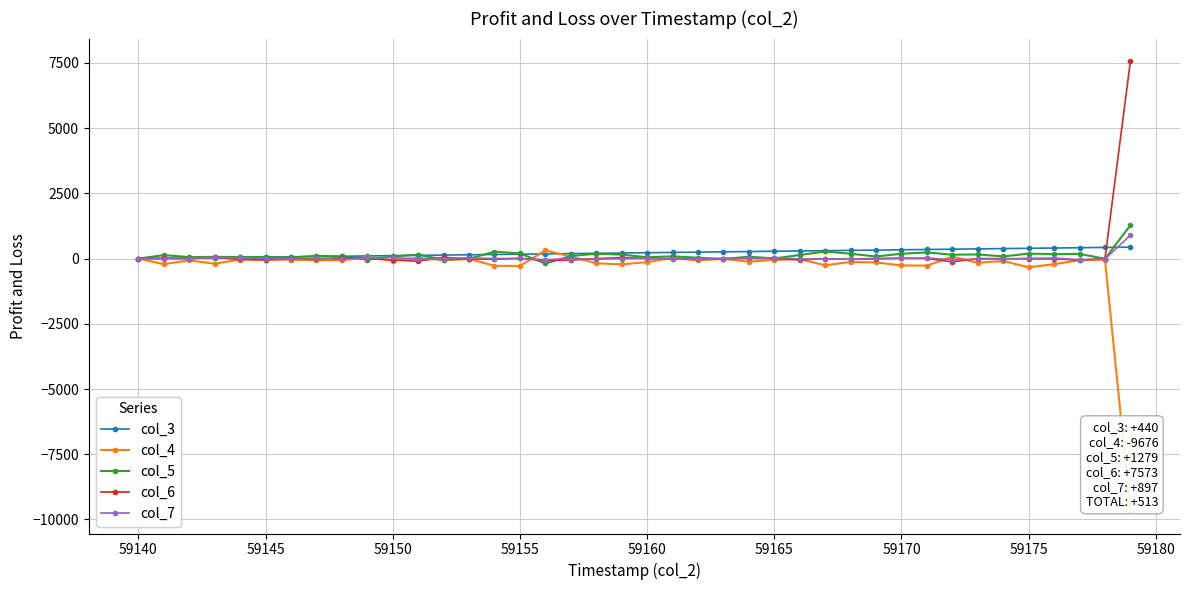

What is the maximum value shown in the chart?

7573